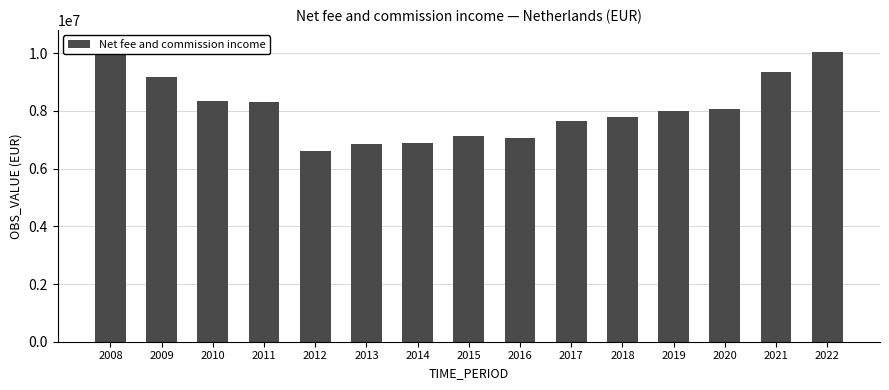

Are the bars horizontal?

No